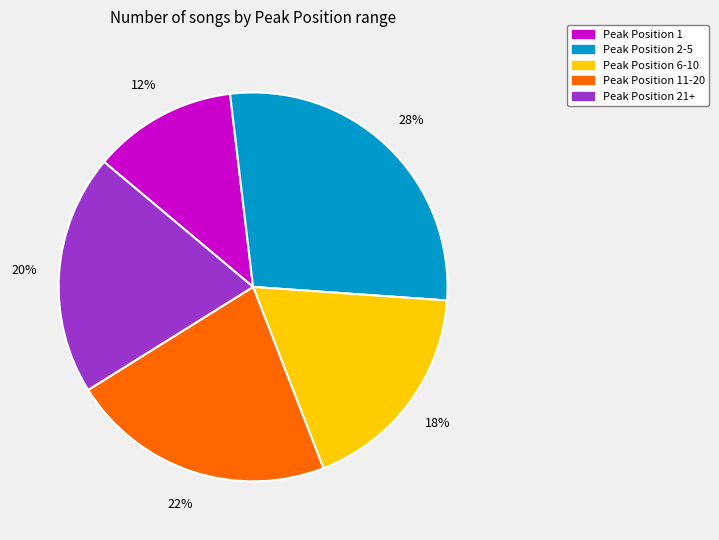

Is there any slice that represents more than half of the pie?

No